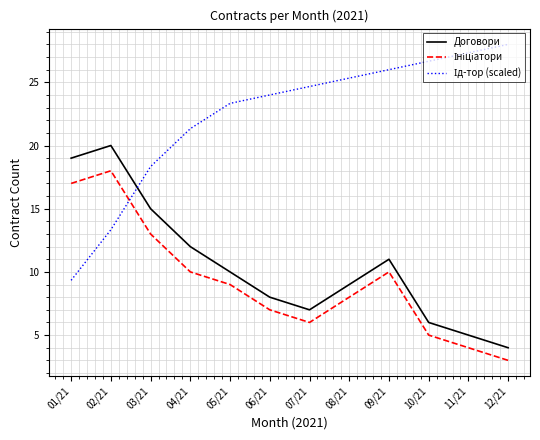

Does the chart have visible grid lines?

Yes